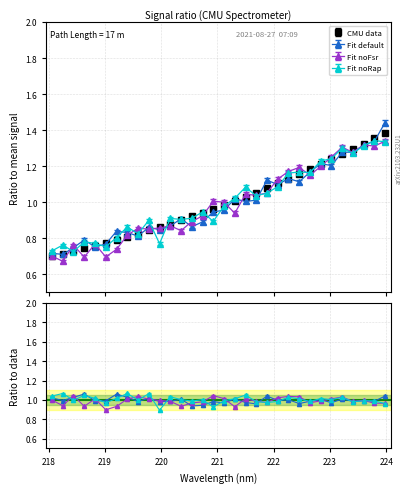

Is it true that the value at 11 is 0.5?

False